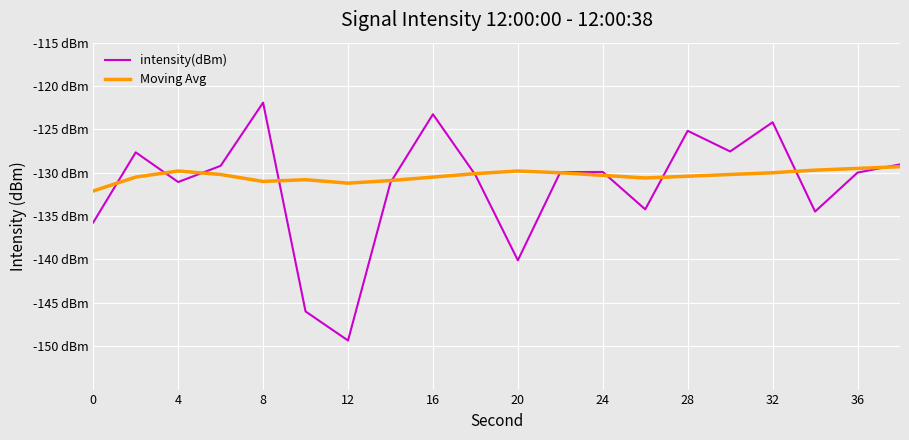

Does the chart display data point markers on the line(s)?

No